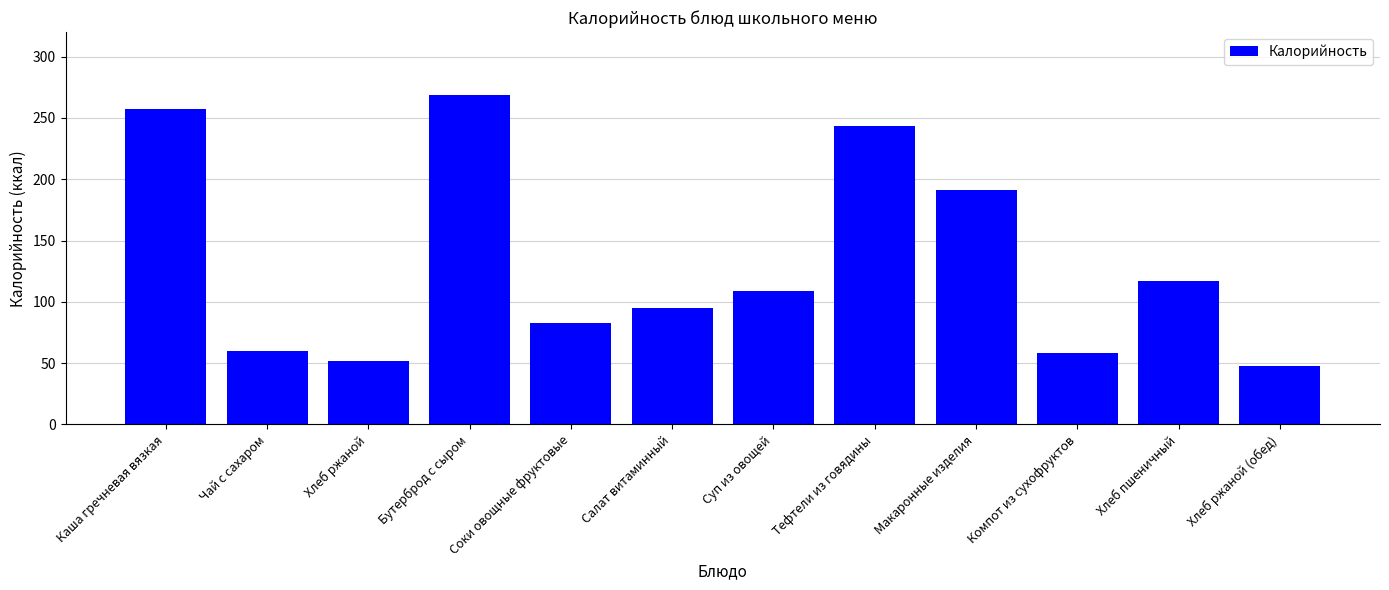

What is the label of the 2nd bar from the right?

Хлеб пшеничный